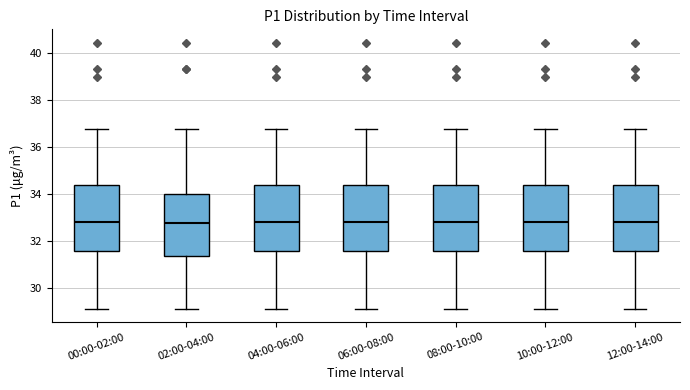

Reading left to right, read every box against the y-axis: the position of its median line, the range the box covers, and the ends of its whiskers. The values are not printed on the chart, so give them approximately, as read against the axis.

00:00-02:00: median 32.8, box 31.6 to 34.4, whiskers 29.2 to 36.8
02:00-04:00: median 32.8, box 31.4 to 34.0, whiskers 29.2 to 36.8
04:00-06:00: median 32.8, box 31.6 to 34.4, whiskers 29.2 to 36.8
06:00-08:00: median 32.8, box 31.6 to 34.4, whiskers 29.2 to 36.8
08:00-10:00: median 32.8, box 31.6 to 34.4, whiskers 29.2 to 36.8
10:00-12:00: median 32.8, box 31.6 to 34.4, whiskers 29.2 to 36.8
12:00-14:00: median 32.8, box 31.6 to 34.4, whiskers 29.2 to 36.8